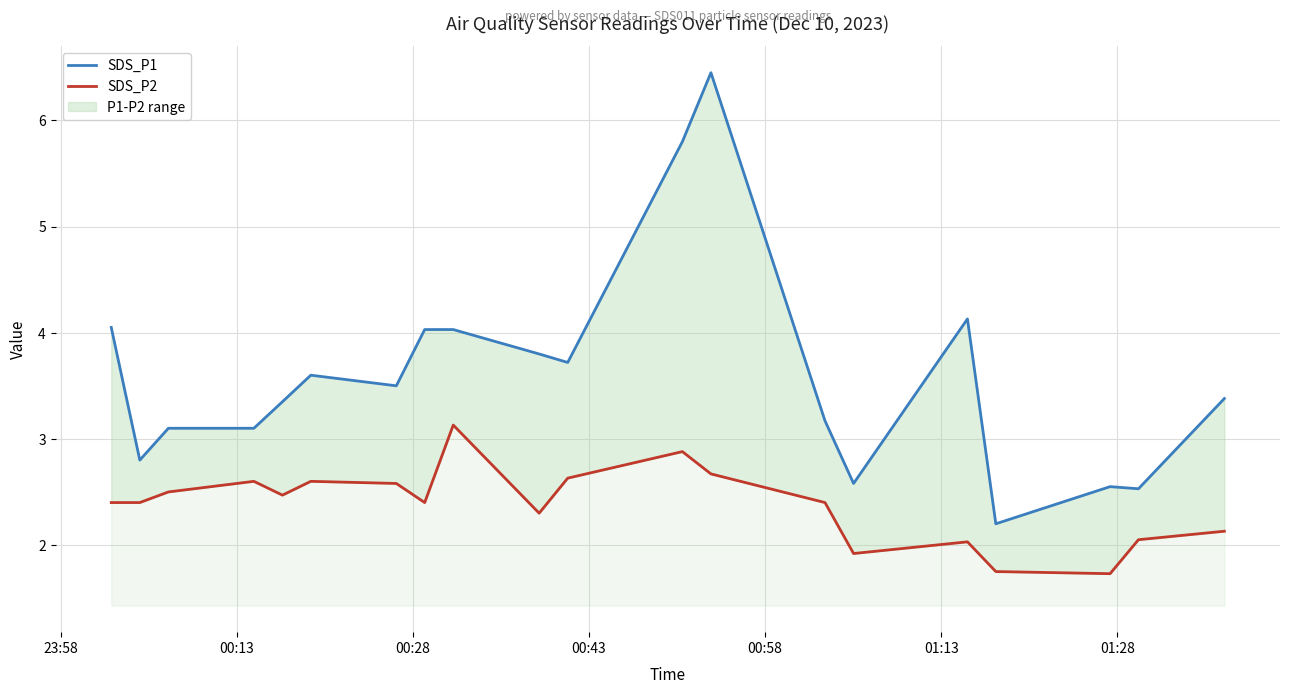

True or false: SDS_P2 and SDS_P1 cross at least once.

False